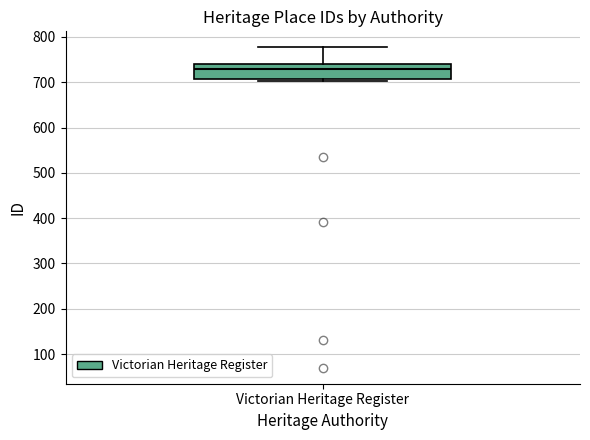

Where does the upper whisker of the box for Victorian Heritage Register end on the y-axis? The values are not printed on the chart, so give them approximately, as read against the axis.

780